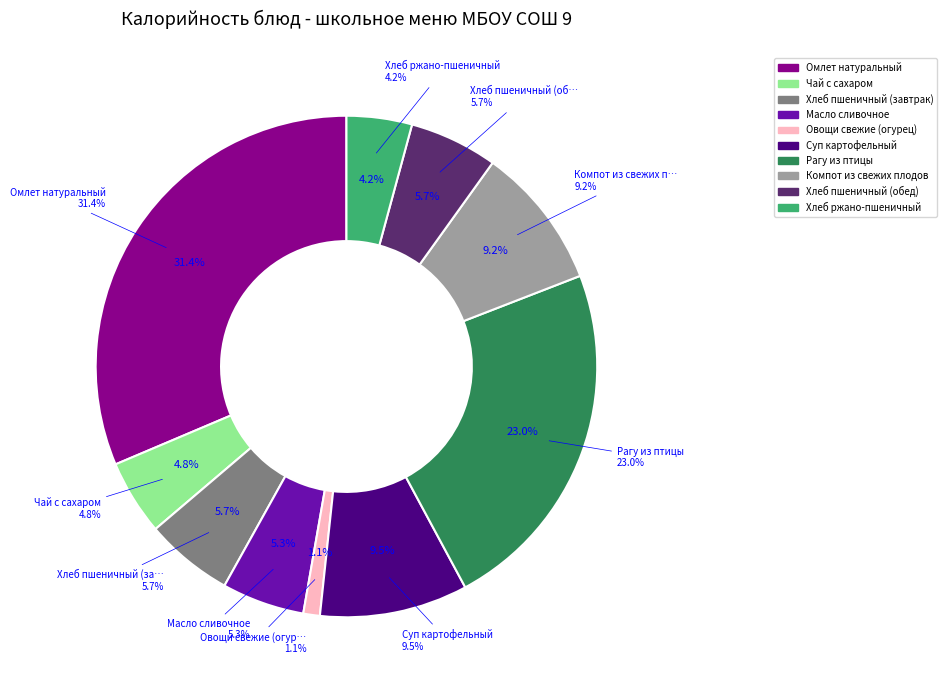

The Суп картофельный slice represents 10% of the pie. True or false?

True